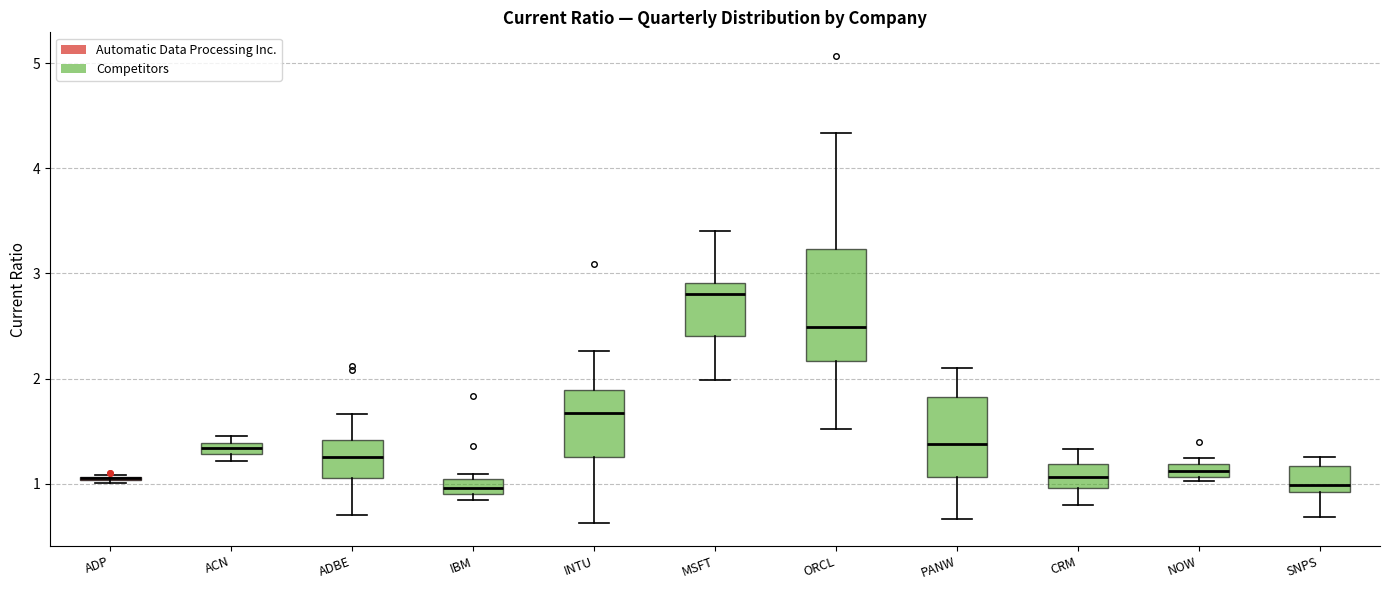

Where is the lower edge of the box for ACN on the y-axis? The values are not printed on the chart, so give them approximately, as read against the axis.

1.3